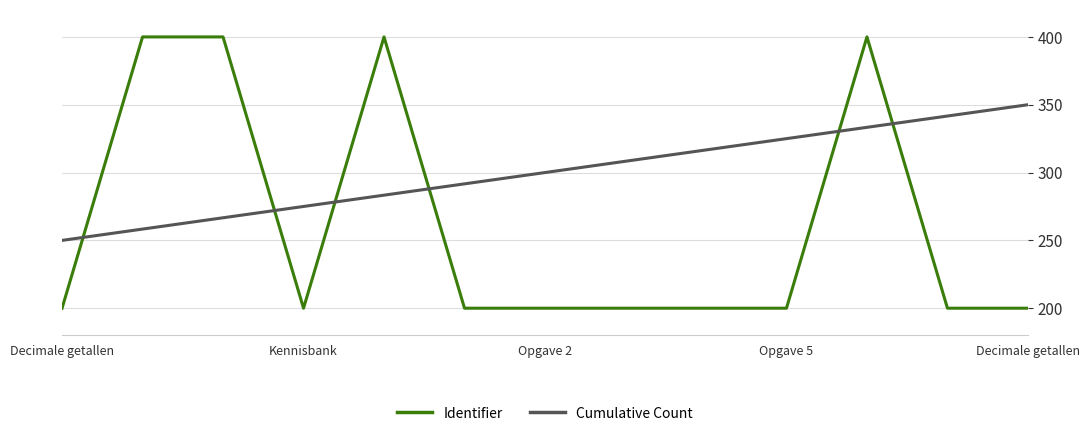

Rank the series by their average value, from highest to lowest.

Cumulative Count, Identifier